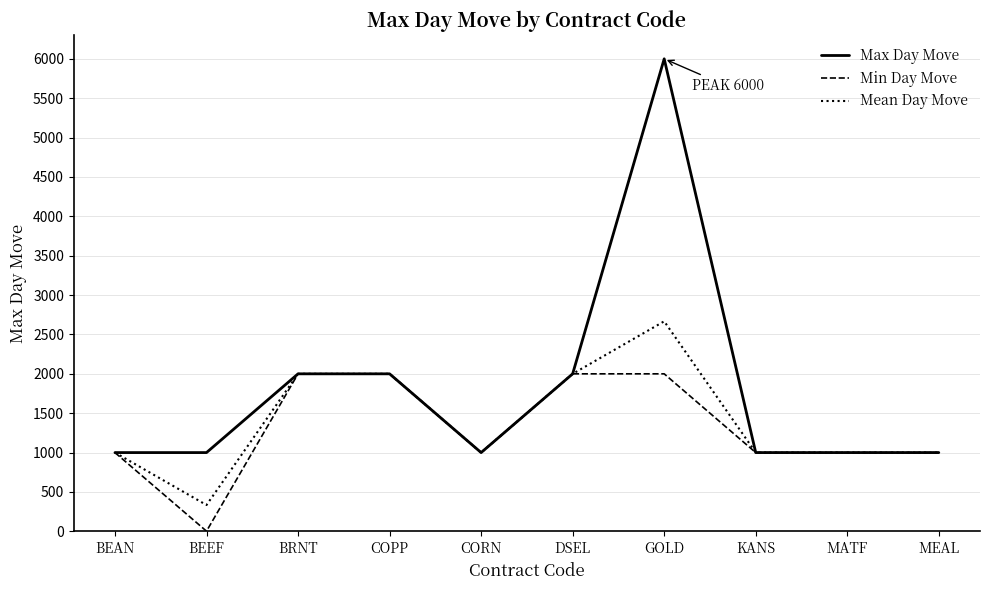

What are all the series names shown in the legend?

Max Day Move, Min Day Move, Mean Day Move